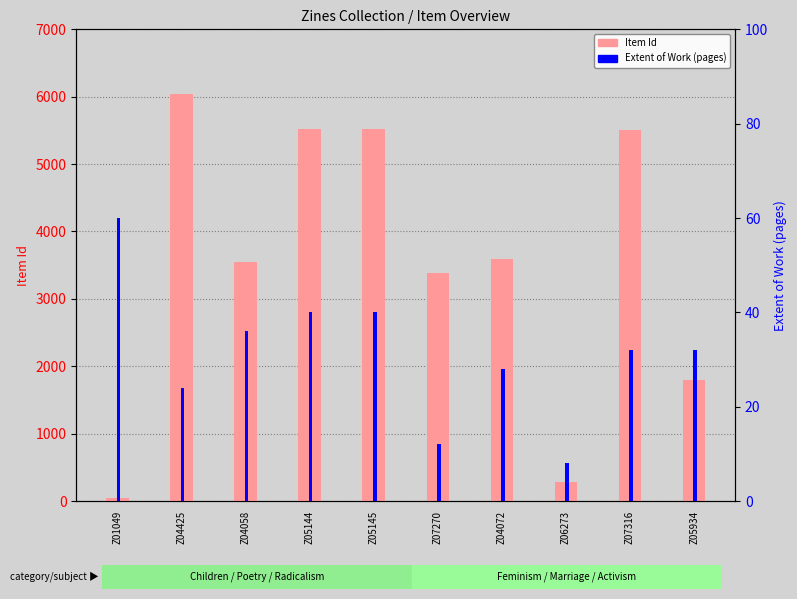

Is the value of Item Id at Z05144 greater than the value of Extent of Work (pages) at Z04425?

Yes